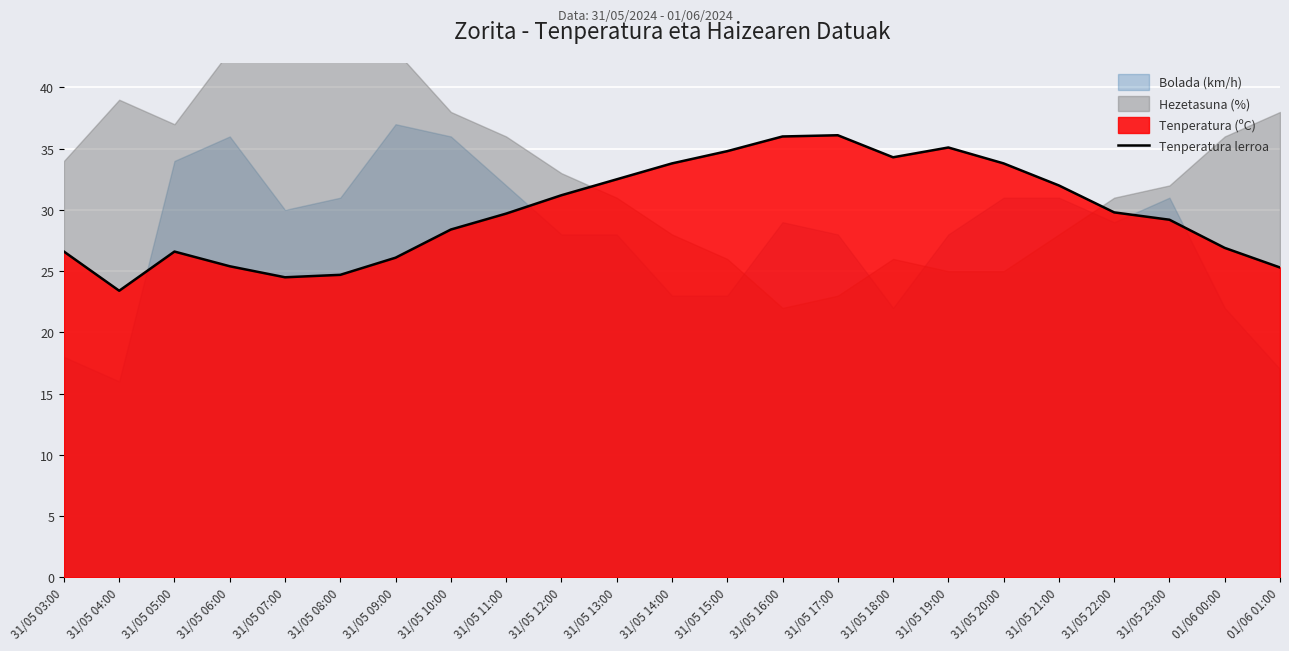

What position from the right is 31/05 14:00?

12